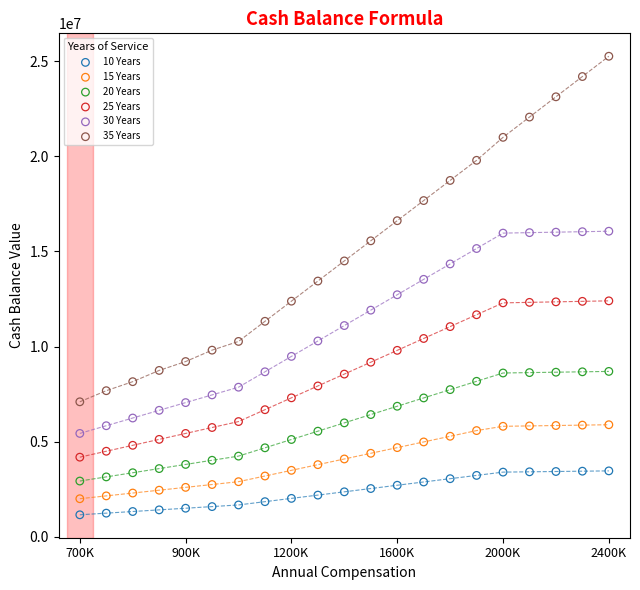

Which series has the widest spread of Y values?

35 Years